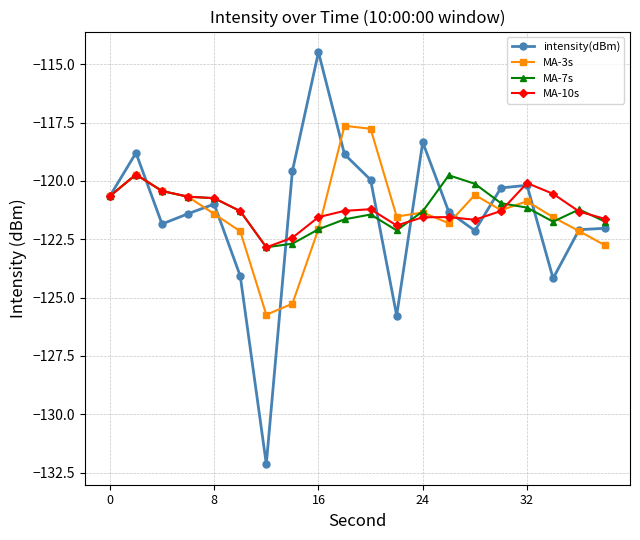

Is this an area chart (filled region under the line)?

No